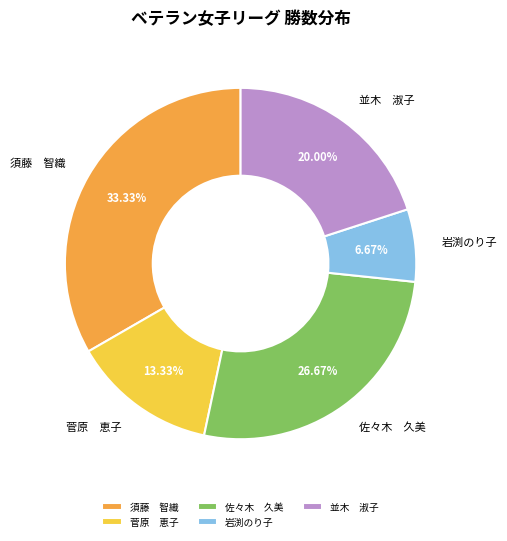

What is the smallest slice in the pie chart?

岩渕のり子